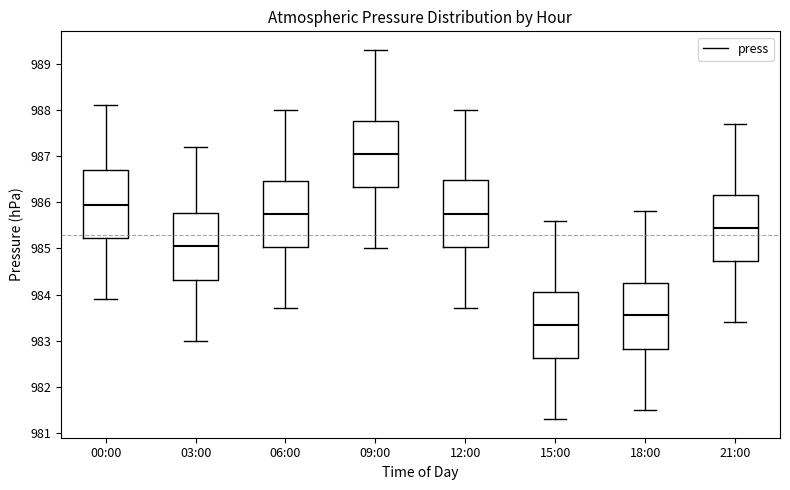

Which box's median line is the highest?

09:00